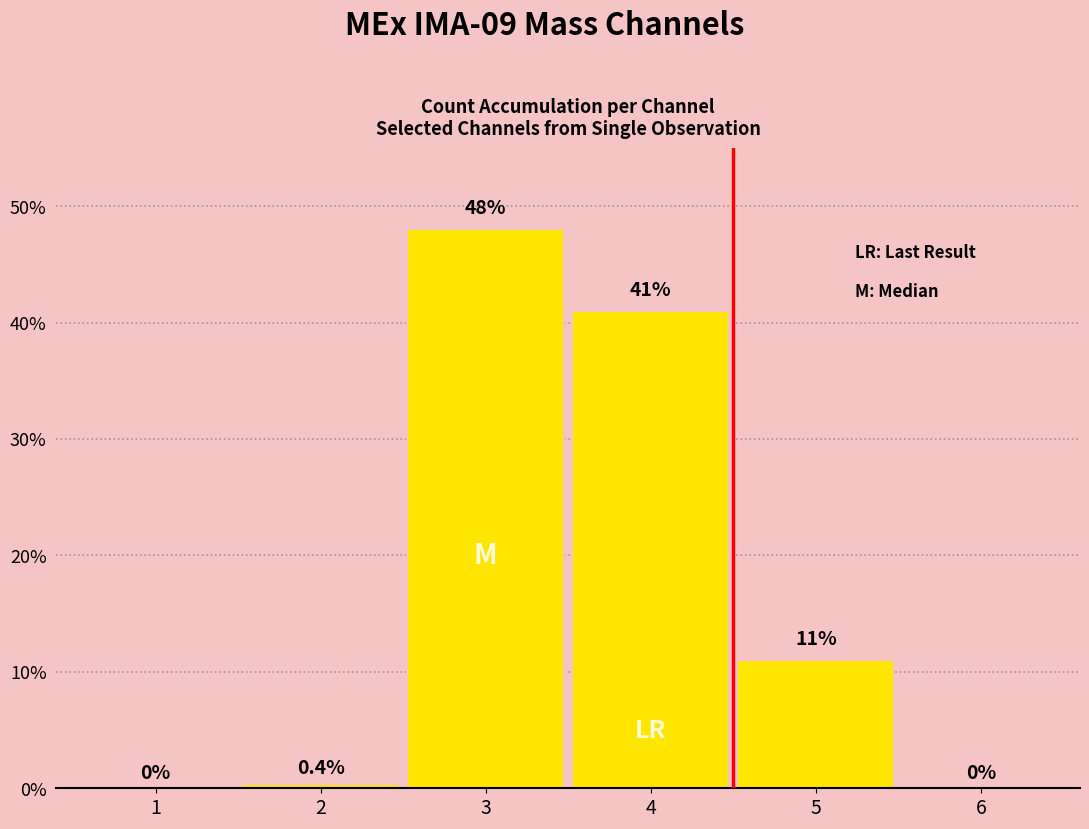

Reading left to right, what are all the values shown in this chart?

0.0	0.4	48.0	41.0	11.0	0.0